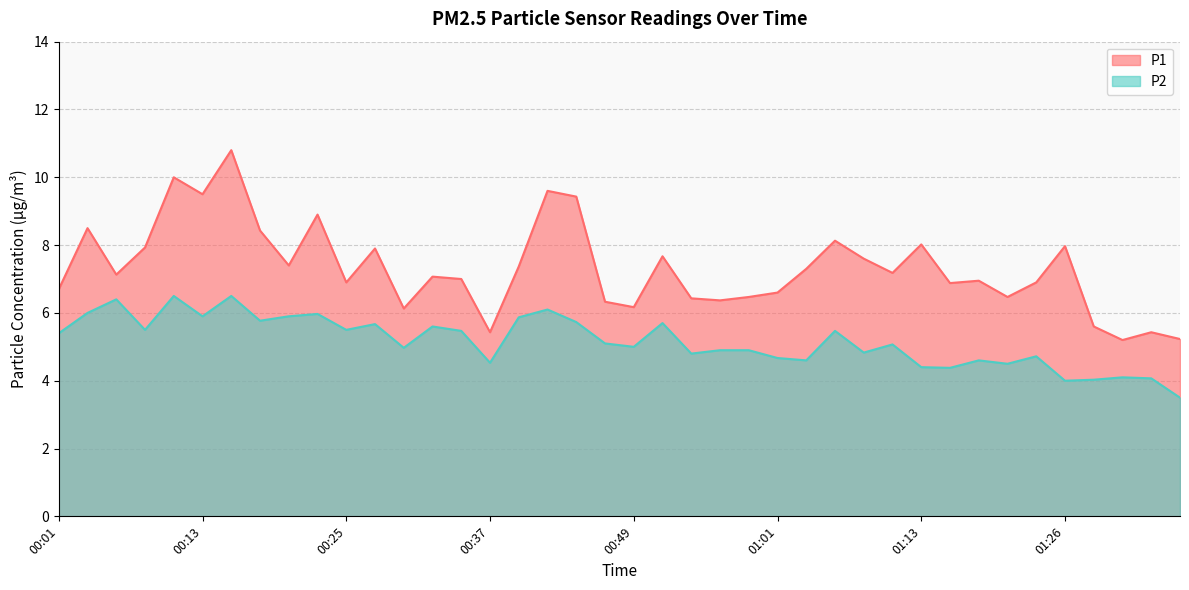

Which series has the largest total across all categories?

P1